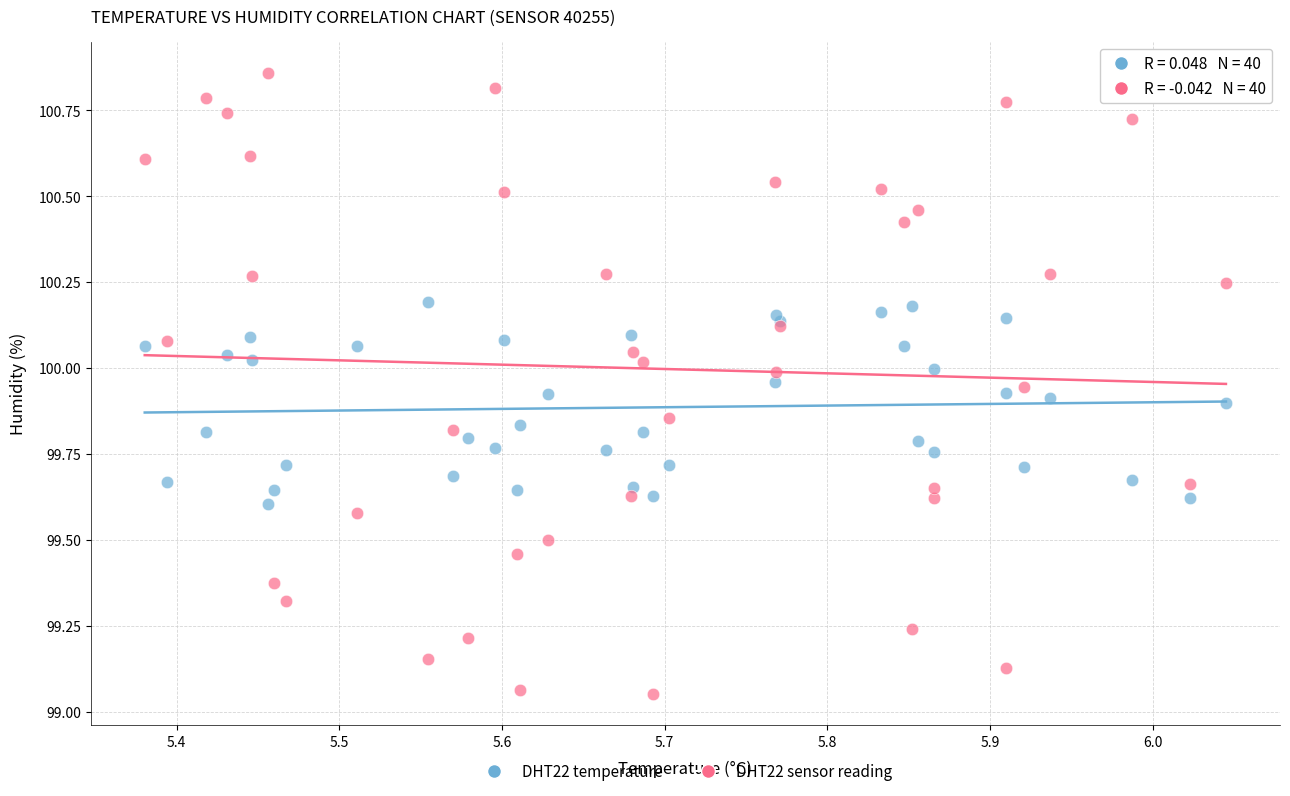

Which series has the widest spread of Y values?

DHT22 sensor reading